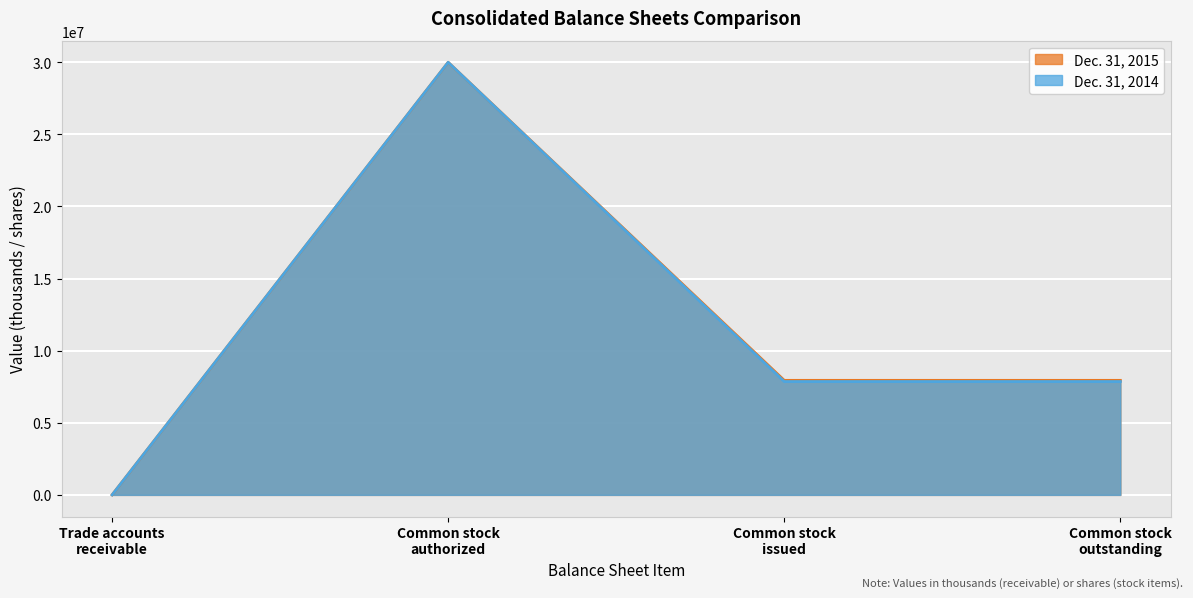

Rank the series at Common stock authorized from highest to lowest value.

Dec. 31, 2015, Dec. 31, 2014